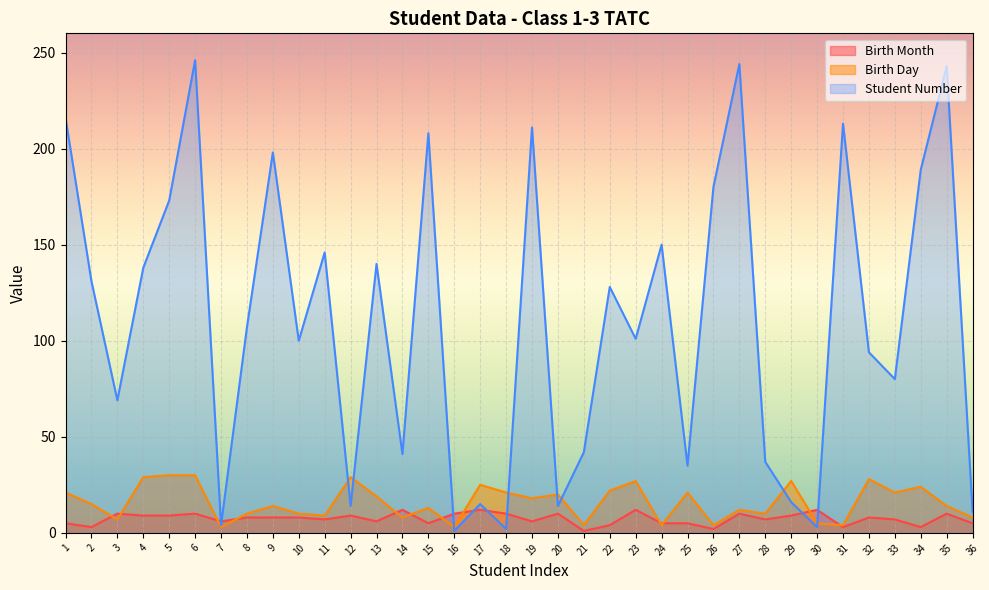

True or false: Student Number has more than 1 interior local peaks.

True